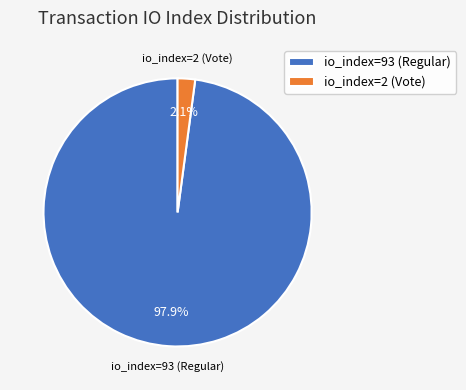

To the nearest percent, what portion does io_index=2 (Vote) represent?

2%